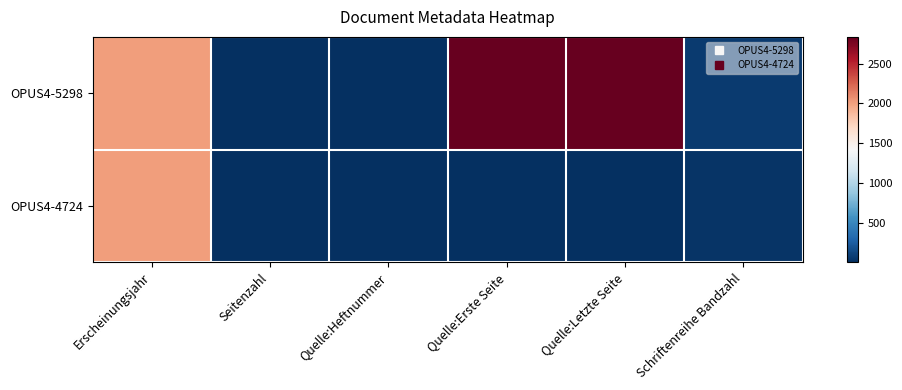

At Quelle:Erste Seite, list the series in order from largest to smallest.

OPUS4-5298, OPUS4-4724